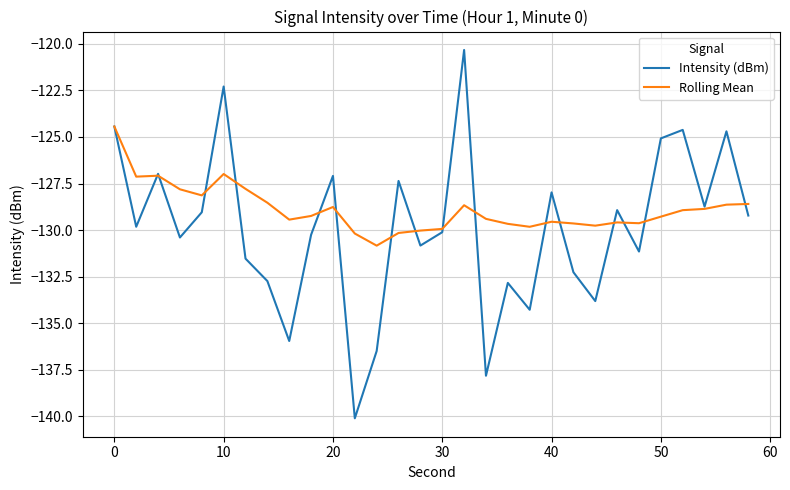

Rank the series by their maximum value, from highest to lowest.

Intensity (dBm), Rolling Mean